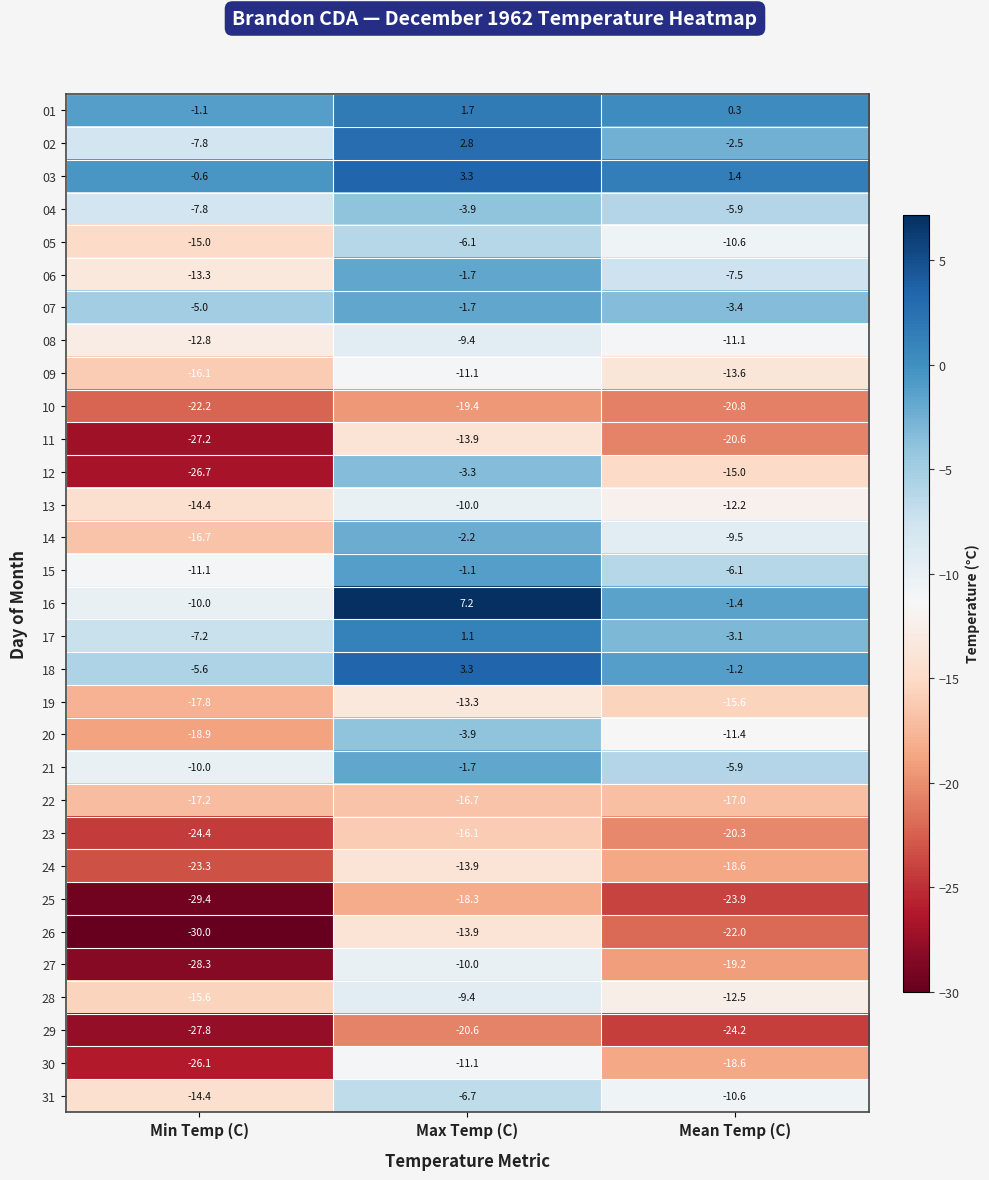

What is the average value of the 22 series?

-17.0